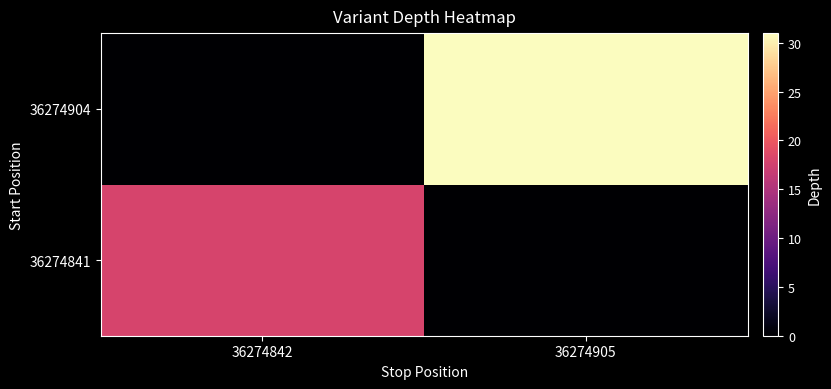

Reading left to right, what are all the values shown in this chart?

36274841: 36274842=18	36274905=0
36274904: 36274842=0	36274905=31